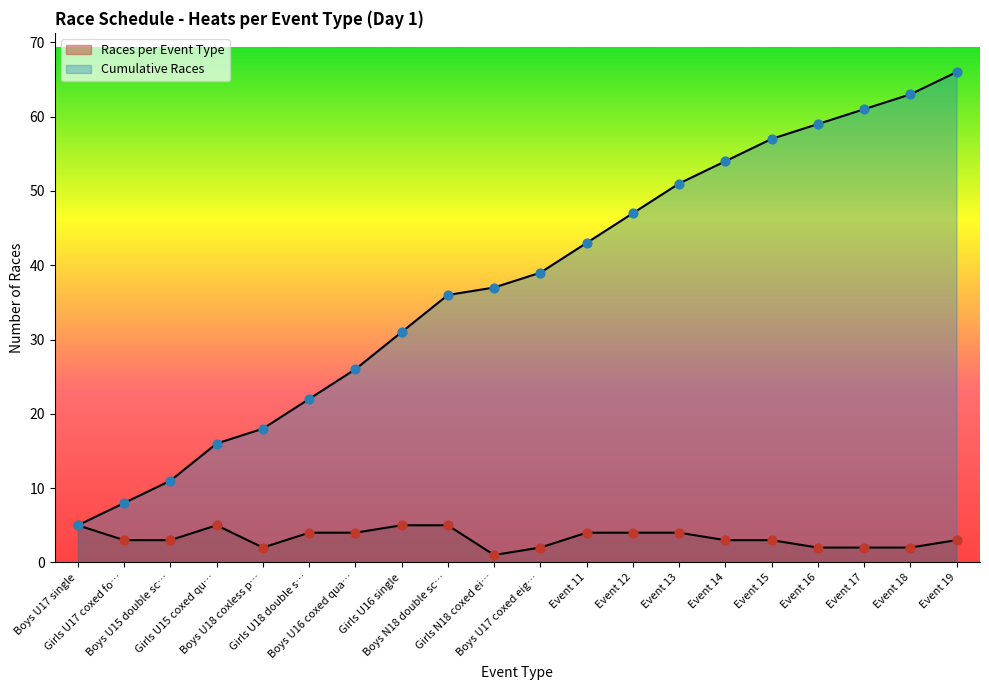

Which series contains the highest Y value?

Cumulative Races